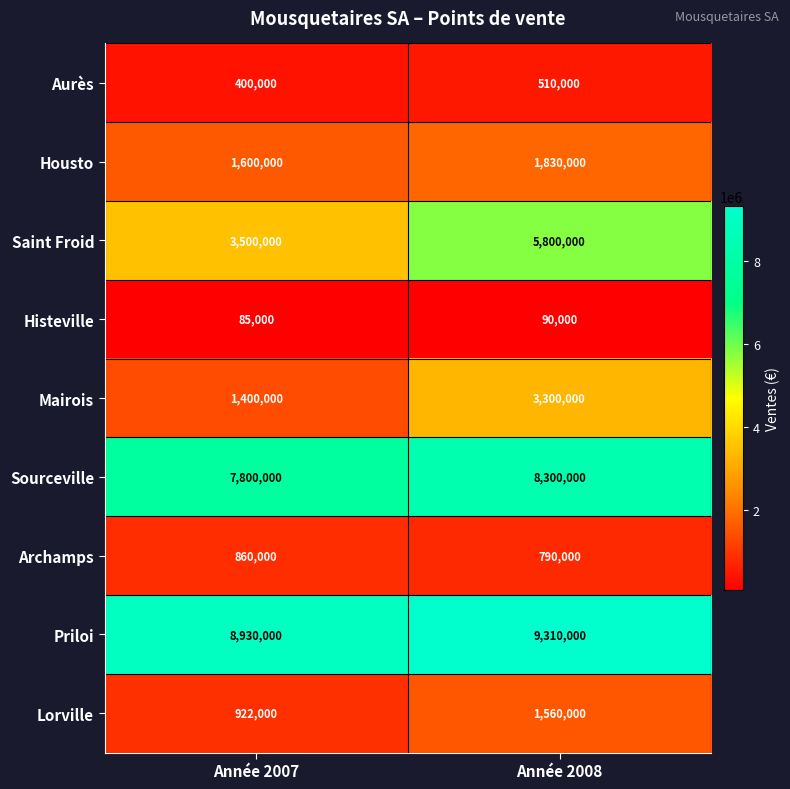

What is the difference between the maximum and minimum values in the Sourceville series?

500000